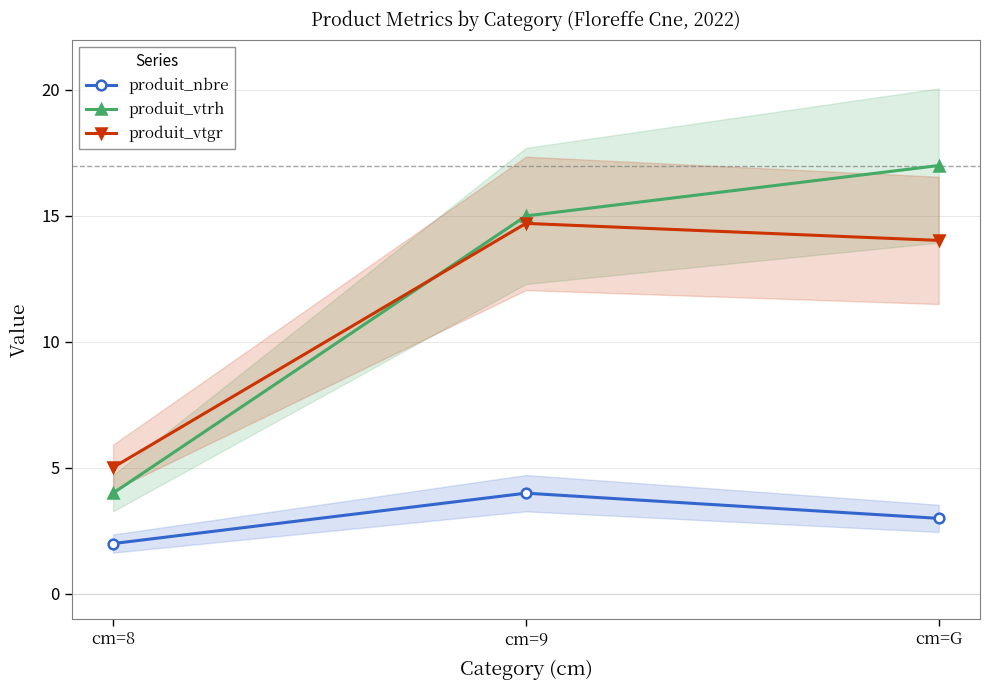

Reading left to right, what are all the values shown in this chart?

produit_nbre: 2.0	4.0	3.0
produit_vtrh: 4.0	15.0	17.0
produit_vtgr: 5.0	14.7	14.0